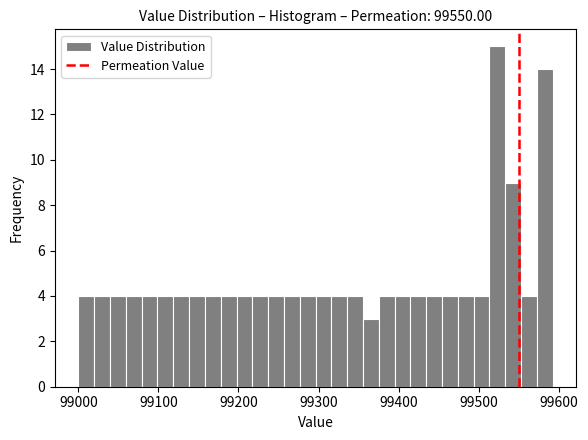

Read against the x-axis, roughly where is the centre of the tallest bar?

99520